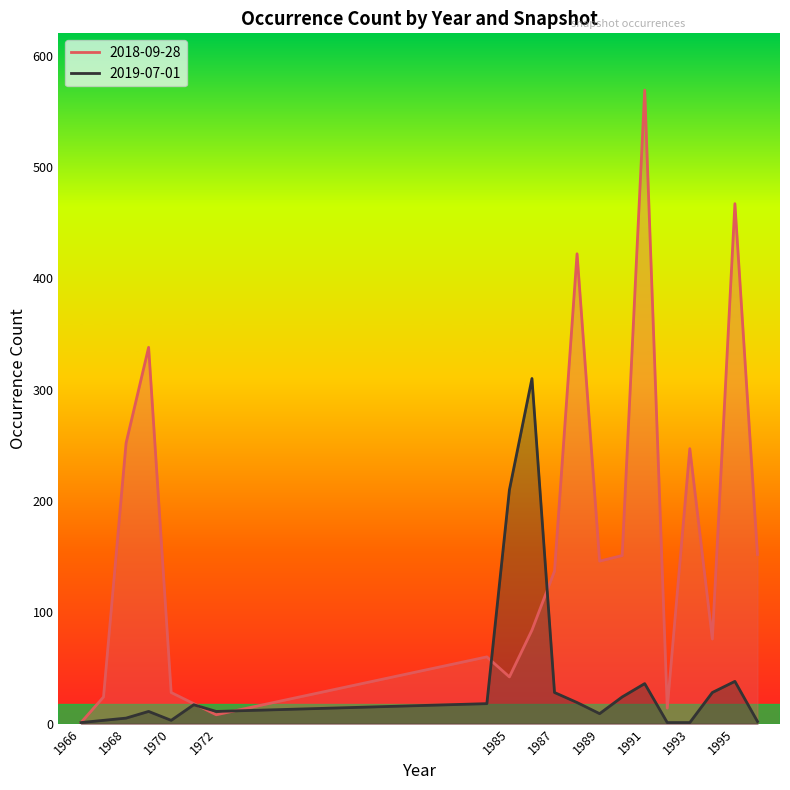

What is the difference between the second highest and minimum values in the 2018-09-28 series?

466